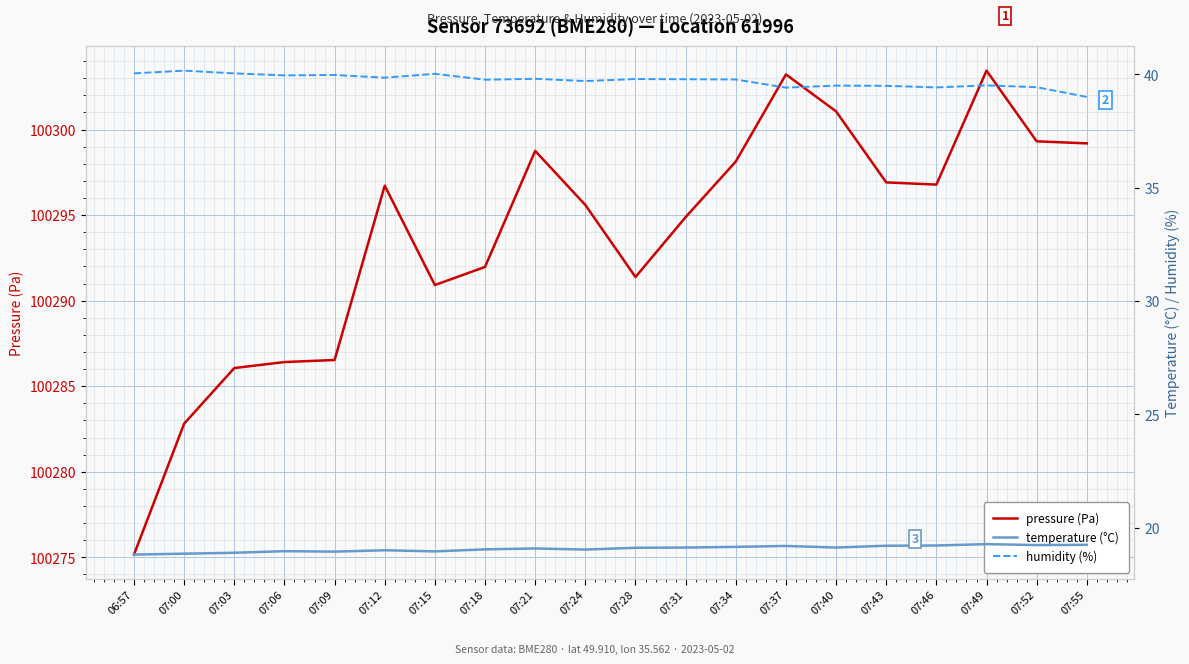

True or false: pressure (Pa) and temperature (°C) intersect in this chart.

False